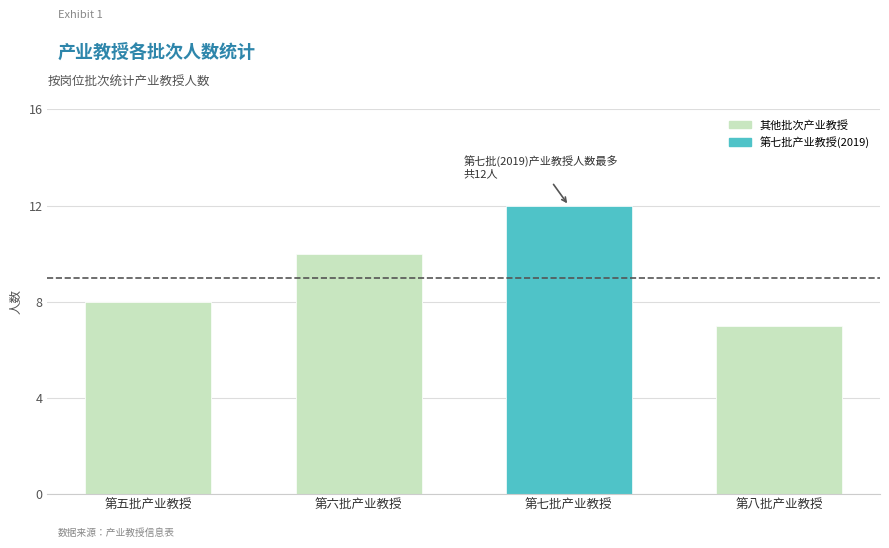

What is the ratio of the value at 第七批产业教授 to the value at 第五批产业教授?

1.5